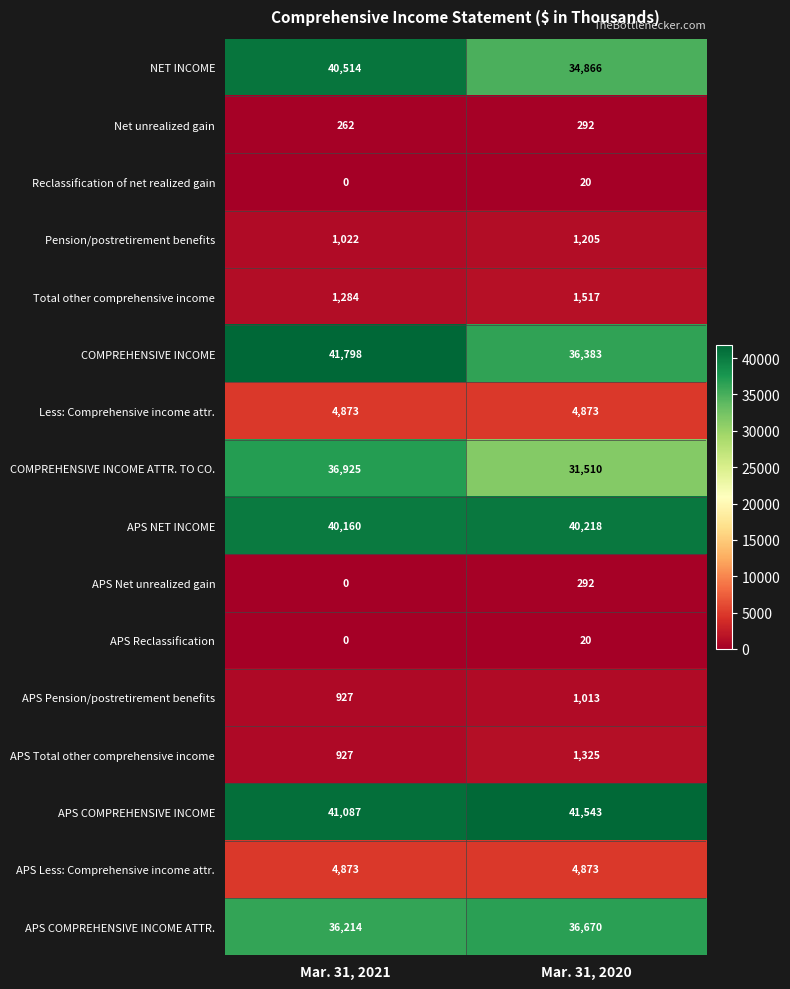

What is the approximate value of Reclassification of net realized gain at Mar. 31, 2020?

20